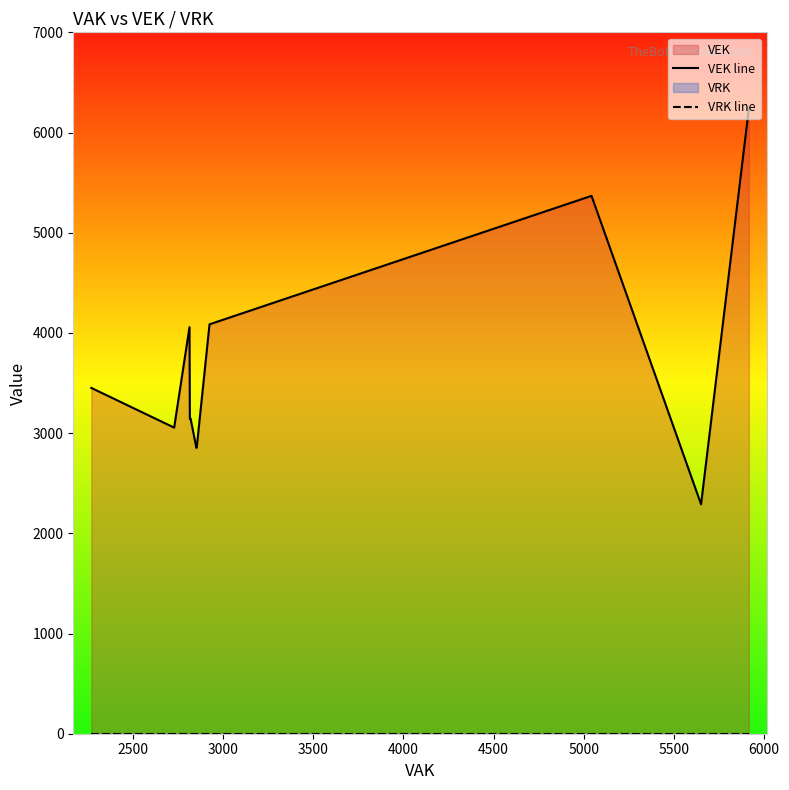

List the series in order of their overall mean, lowest first.

VRK line, VEK line